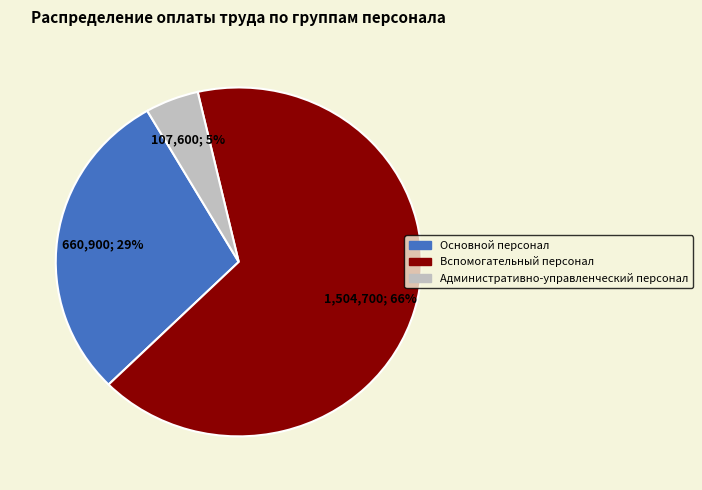

True or false: Основной персонал accounts for 20% of the total.

False